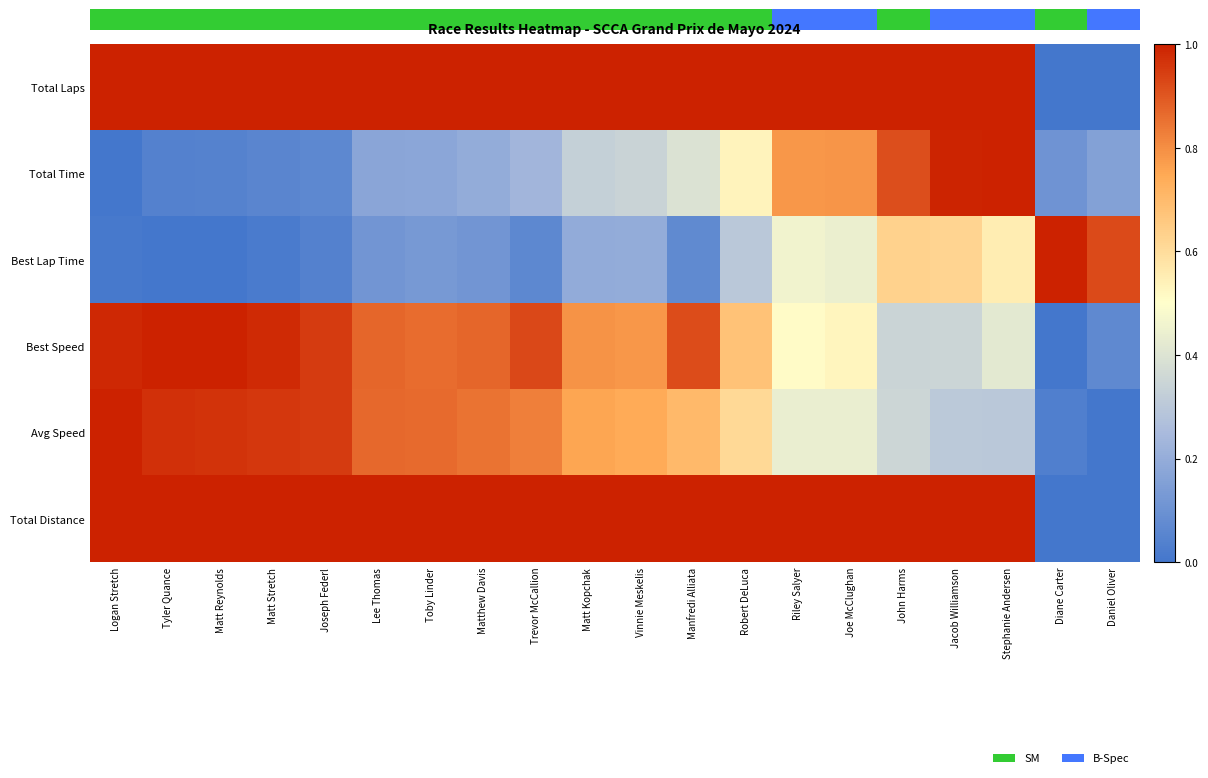

Reading left to right, list all the values displayed in this chart.

Total Laps: Logan Stretch=1.0	Tyler Quance=1.0	Matt Reynolds=1.0	Matt Stretch=1.0	Joseph Federl=1.0	Lee Thomas=1.0	Toby Linder=1.0	Matthew Davis=1.0	Trevor McCallion=1.0	Matt Kopchak=1.0	Vinnie Meskelis=1.0	Manfredi Alliata=1.0	Robert DeLuca=1.0	Riley Salyer=1.0	Joe McClughan=1.0	John Harms=1.0	Jacob Williamson=1.0	Stephanie Andersen=1.0	Diane Carter=0.0	Daniel Oliver=0.0
Total Time: Logan Stretch=0.0	Tyler Quance=0.0	Matt Reynolds=0.0	Matt Stretch=0.1	Joseph Federl=0.1	Lee Thomas=0.2	Toby Linder=0.2	Matthew Davis=0.2	Trevor McCallion=0.2	Matt Kopchak=0.3	Vinnie Meskelis=0.3	Manfredi Alliata=0.4	Robert DeLuca=0.5	Riley Salyer=0.8	Joe McClughan=0.8	John Harms=0.9	Jacob Williamson=1.0	Stephanie Andersen=1.0	Diane Carter=0.1	Daniel Oliver=0.2
Best Lap Time: Logan Stretch=0.0	Tyler Quance=0.0	Matt Reynolds=0.0	Matt Stretch=0.0	Joseph Federl=0.0	Lee Thomas=0.1	Toby Linder=0.1	Matthew Davis=0.1	Trevor McCallion=0.1	Matt Kopchak=0.2	Vinnie Meskelis=0.2	Manfredi Alliata=0.1	Robert DeLuca=0.3	Riley Salyer=0.5	Joe McClughan=0.4	John Harms=0.6	Jacob Williamson=0.6	Stephanie Andersen=0.6	Diane Carter=1.0	Daniel Oliver=0.9
Best Speed: Logan Stretch=1.0	Tyler Quance=1.0	Matt Reynolds=1.0	Matt Stretch=1.0	Joseph Federl=1.0	Lee Thomas=0.9	Toby Linder=0.9	Matthew Davis=0.9	Trevor McCallion=0.9	Matt Kopchak=0.8	Vinnie Meskelis=0.8	Manfredi Alliata=0.9	Robert DeLuca=0.7	Riley Salyer=0.5	Joe McClughan=0.5	John Harms=0.3	Jacob Williamson=0.3	Stephanie Andersen=0.4	Diane Carter=0.0	Daniel Oliver=0.1
Avg Speed: Logan Stretch=1.0	Tyler Quance=1.0	Matt Reynolds=1.0	Matt Stretch=1.0	Joseph Federl=0.9	Lee Thomas=0.9	Toby Linder=0.9	Matthew Davis=0.9	Trevor McCallion=0.8	Matt Kopchak=0.8	Vinnie Meskelis=0.7	Manfredi Alliata=0.7	Robert DeLuca=0.6	Riley Salyer=0.4	Joe McClughan=0.4	John Harms=0.4	Jacob Williamson=0.3	Stephanie Andersen=0.3	Diane Carter=0.0	Daniel Oliver=0.0
Total Distance: Logan Stretch=1.0	Tyler Quance=1.0	Matt Reynolds=1.0	Matt Stretch=1.0	Joseph Federl=1.0	Lee Thomas=1.0	Toby Linder=1.0	Matthew Davis=1.0	Trevor McCallion=1.0	Matt Kopchak=1.0	Vinnie Meskelis=1.0	Manfredi Alliata=1.0	Robert DeLuca=1.0	Riley Salyer=1.0	Joe McClughan=1.0	John Harms=1.0	Jacob Williamson=1.0	Stephanie Andersen=1.0	Diane Carter=0.0	Daniel Oliver=0.0